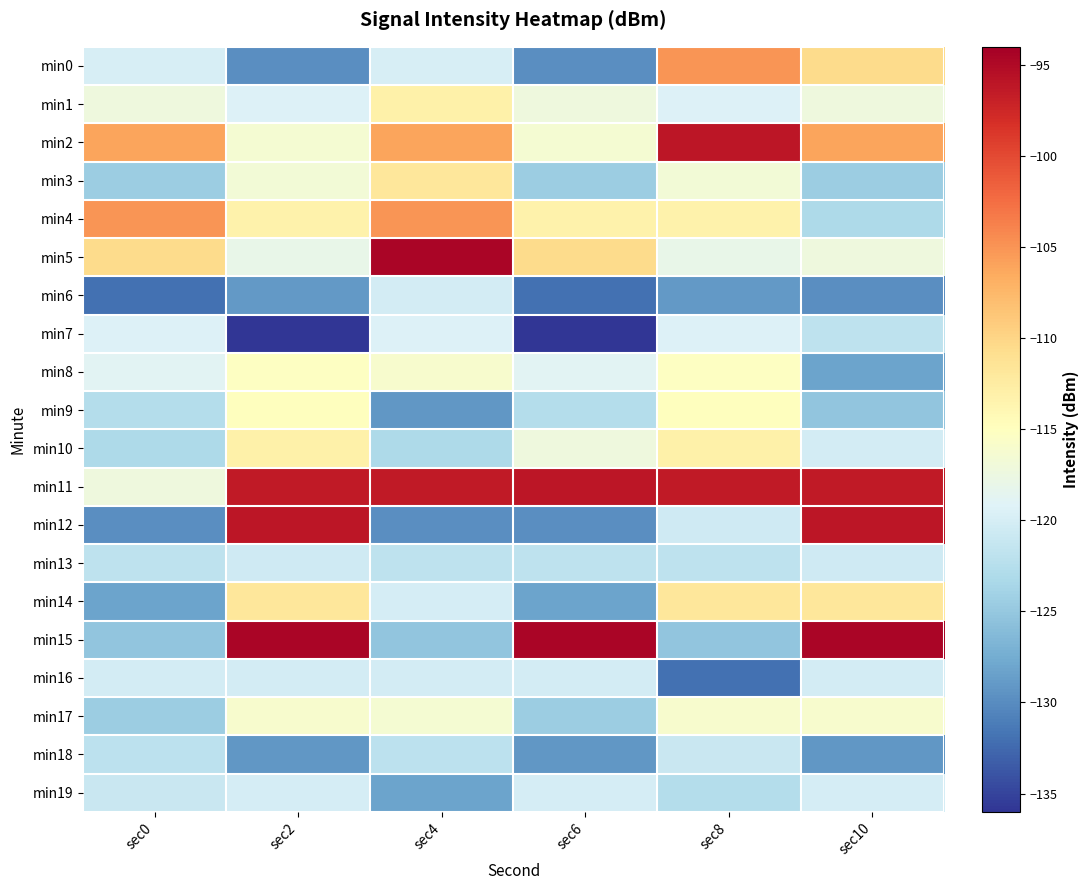

Reading left to right, what are all the values shown in this chart?

min0: sec0=-119.9	sec2=-129.9	sec4=-119.9	sec6=-129.9	sec8=-105.0	sec10=-110.4
min1: sec0=-117.1	sec2=-119.3	sec4=-113.1	sec6=-117.1	sec8=-119.3	sec10=-117.1
min2: sec0=-106.1	sec2=-116.5	sec4=-106.1	sec6=-116.5	sec8=-96.1	sec10=-106.1
min3: sec0=-124.5	sec2=-116.7	sec4=-111.8	sec6=-124.5	sec8=-116.7	sec10=-124.5
min4: sec0=-105.0	sec2=-113.3	sec4=-105.0	sec6=-113.3	sec8=-113.3	sec10=-123.2
min5: sec0=-110.4	sec2=-118.0	sec4=-94.6	sec6=-110.4	sec8=-118.0	sec10=-117.1
min6: sec0=-132.0	sec2=-129.0	sec4=-120.1	sec6=-132.0	sec8=-129.0	sec10=-129.9
min7: sec0=-119.4	sec2=-135.8	sec4=-119.4	sec6=-135.8	sec8=-119.4	sec10=-121.9
min8: sec0=-118.9	sec2=-115.3	sec4=-116.1	sec6=-118.9	sec8=-115.3	sec10=-128.3
min9: sec0=-122.7	sec2=-114.8	sec4=-129.2	sec6=-122.7	sec8=-114.8	sec10=-125.2
min10: sec0=-123.2	sec2=-113.1	sec4=-123.2	sec6=-117.1	sec8=-113.1	sec10=-120.1
min11: sec0=-117.1	sec2=-96.4	sec4=-96.4	sec6=-96.1	sec8=-96.4	sec10=-96.4
min12: sec0=-129.9	sec2=-96.1	sec4=-129.9	sec6=-129.9	sec8=-120.5	sec10=-96.1
min13: sec0=-121.9	sec2=-120.5	sec4=-121.9	sec6=-121.9	sec8=-121.9	sec10=-120.5
min14: sec0=-128.3	sec2=-111.8	sec4=-120.0	sec6=-128.3	sec8=-111.8	sec10=-111.8
min15: sec0=-125.2	sec2=-94.6	sec4=-125.2	sec6=-94.6	sec8=-125.2	sec10=-94.6
min16: sec0=-120.1	sec2=-120.1	sec4=-120.1	sec6=-120.1	sec8=-132.0	sec10=-120.1
min17: sec0=-124.5	sec2=-116.1	sec4=-116.5	sec6=-124.5	sec8=-116.1	sec10=-116.1
min18: sec0=-122.0	sec2=-129.2	sec4=-122.0	sec6=-129.2	sec8=-121.0	sec10=-129.2
min19: sec0=-121.0	sec2=-120.0	sec4=-128.3	sec6=-120.0	sec8=-122.7	sec10=-120.0